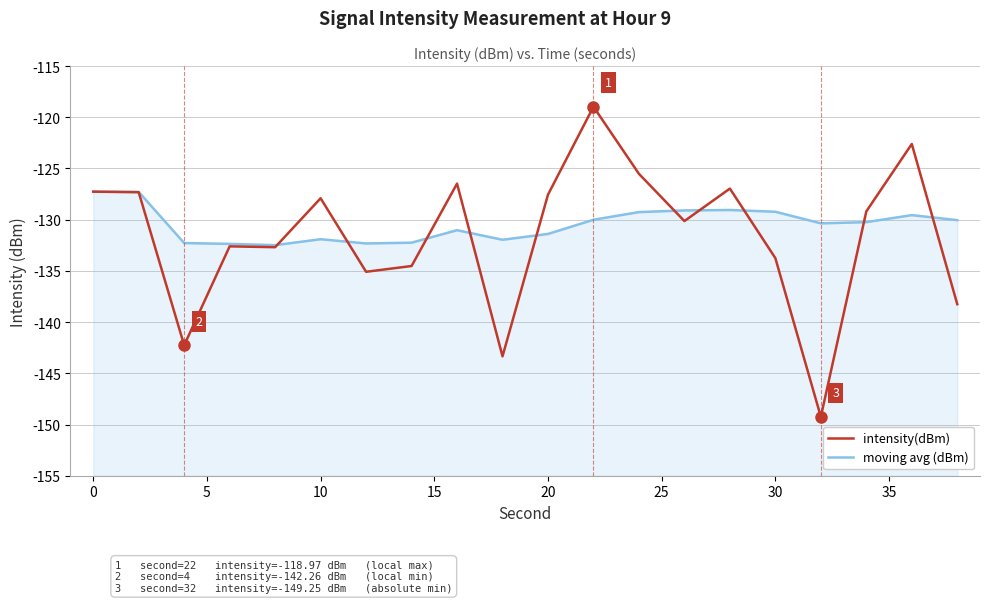

At how many categories does at least one series exceed -126?

3